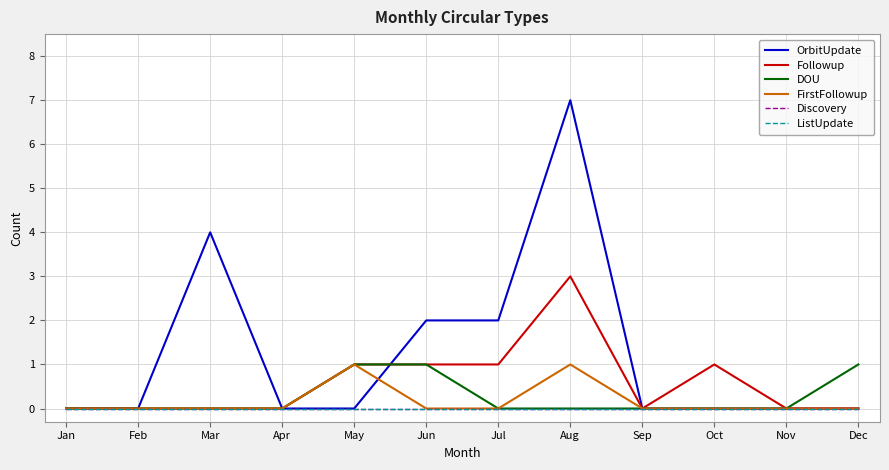

Is this an area chart (filled region under the line)?

No